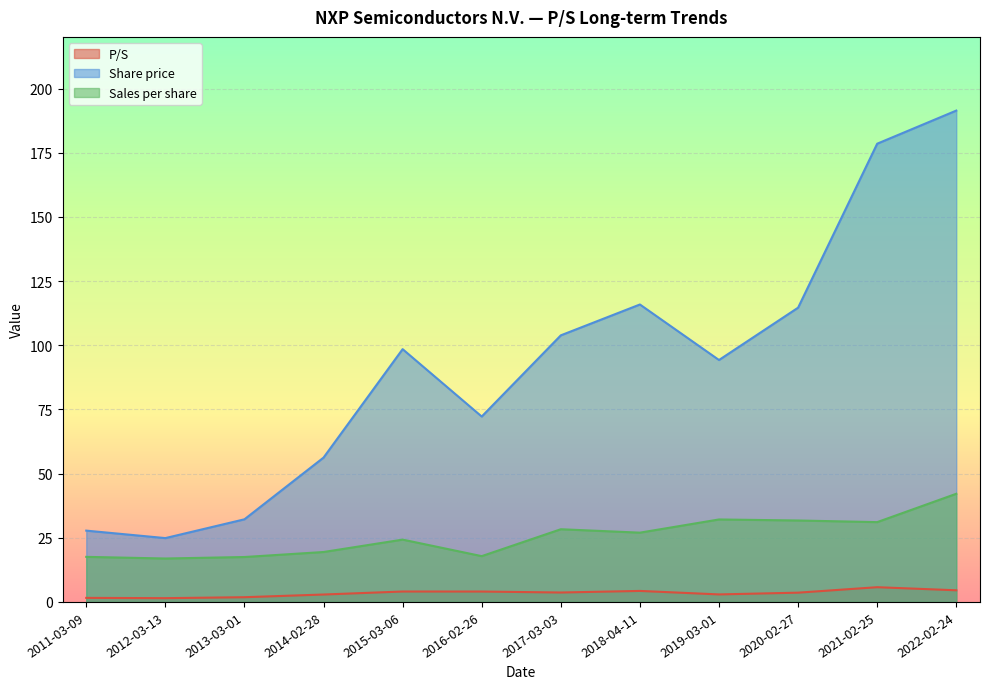

What is the label of the 10th point from the right?

2013-03-01